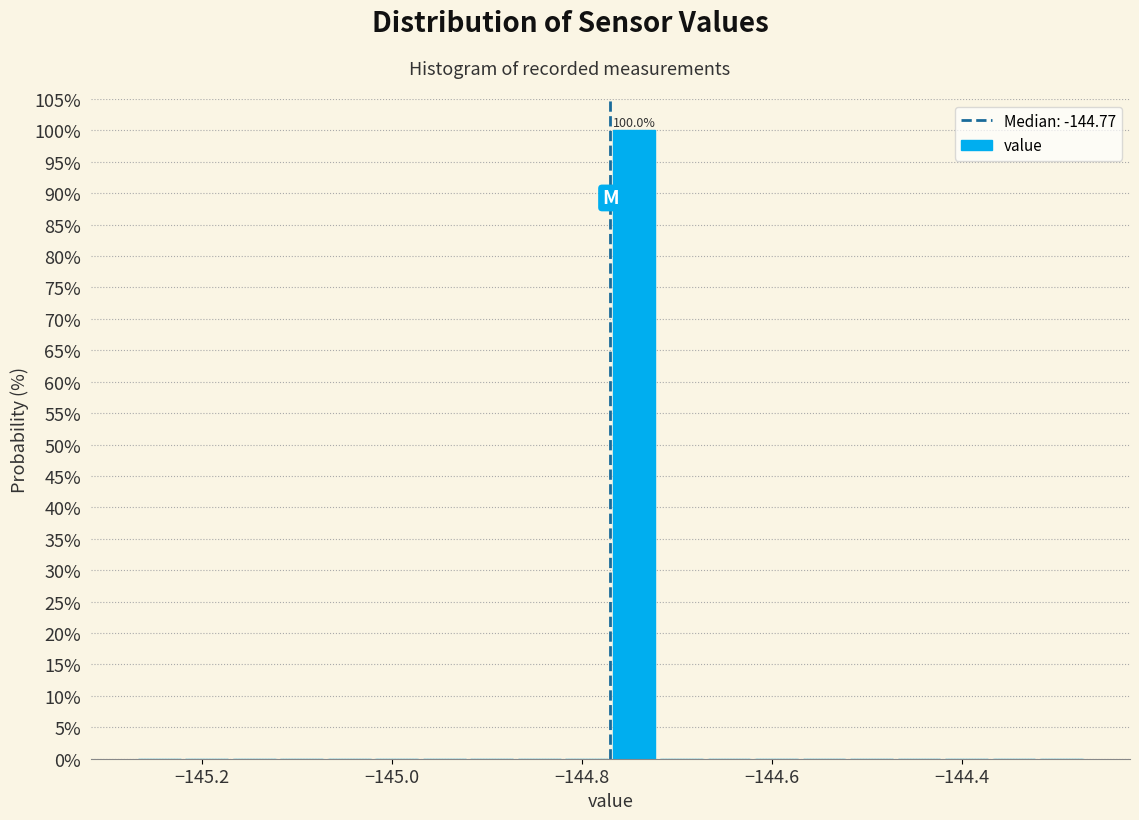

Read against the x-axis, roughly where is the centre of the tallest bar?

-144.74